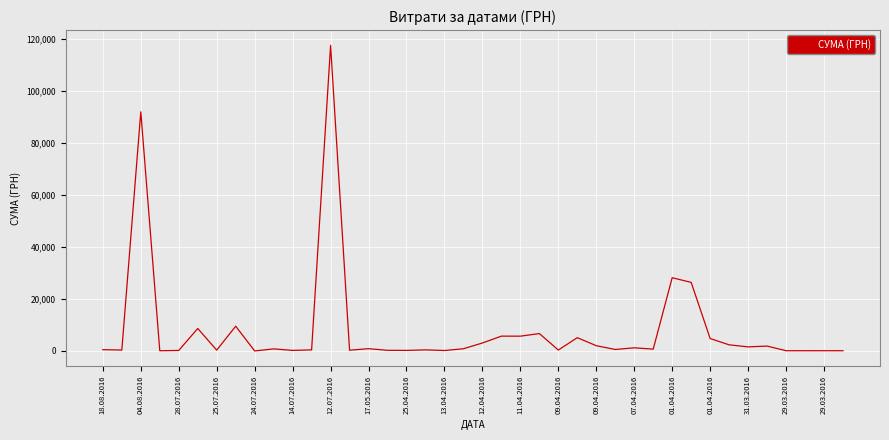

What is the difference between the maximum and minimum values?

117557.6